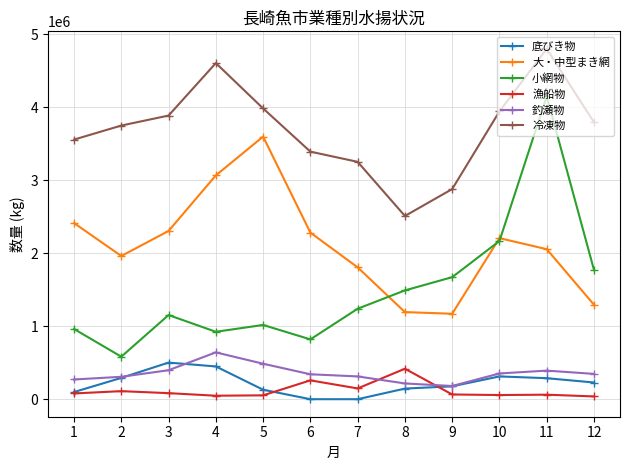

At which label does 冷凍物 first exceed 3796319?

3